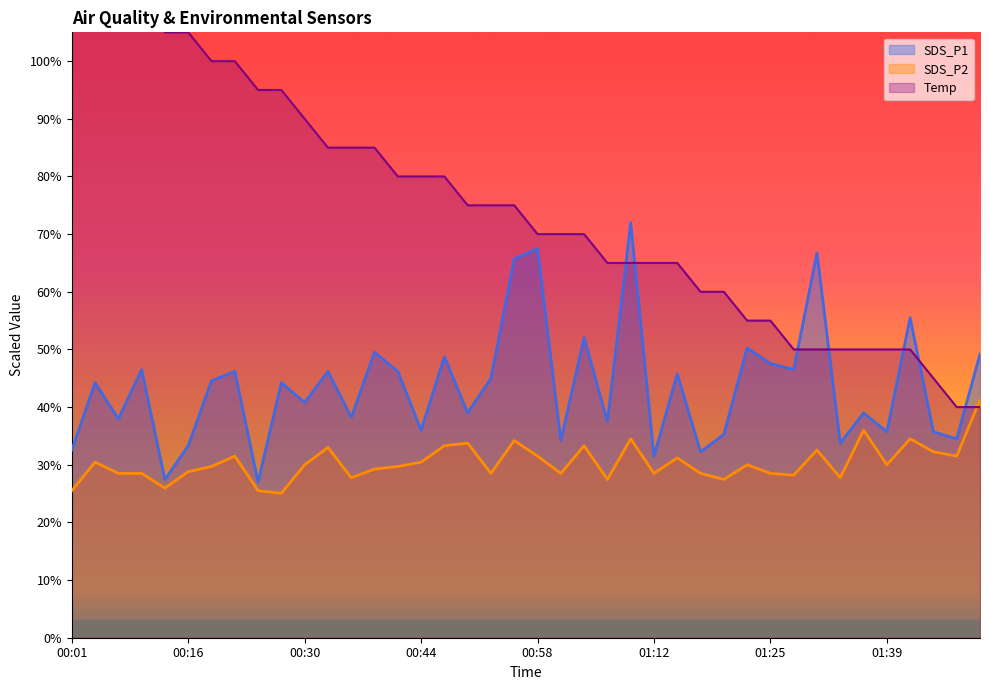

Reading left to right, list all the values displayed in this chart.

SDS_P1: 32.5	44.2	37.9	46.5	27.5	33.3	44.6	46.2	27.0	44.2	40.8	46.2	38.2	49.5	46.2	36.0	48.8	39.0	45.0	65.7	67.5	34.2	52.1	37.5	72.0	31.5	45.8	32.2	35.2	50.2	47.5	46.5	66.8	33.8	39.0	35.7	55.5	35.7	34.5	49.2
SDS_P2: 25.5	30.4	28.5	28.5	25.9	28.8	29.7	31.5	25.5	25.0	30.0	33.0	27.8	29.2	29.7	30.4	33.3	33.8	28.5	34.2	31.5	28.5	33.3	27.5	34.5	28.5	31.2	28.5	27.5	30.0	28.5	28.2	32.5	27.8	36.0	30.0	34.5	32.2	31.5	41.2
Temp: 110.0	110.0	110.0	110.0	105.0	105.0	100.0	100.0	95.0	95.0	90.0	85.0	85.0	85.0	80.0	80.0	80.0	75.0	75.0	75.0	70.0	70.0	70.0	65.0	65.0	65.0	65.0	60.0	60.0	55.0	55.0	50.0	50.0	50.0	50.0	50.0	50.0	45.0	40.0	40.0